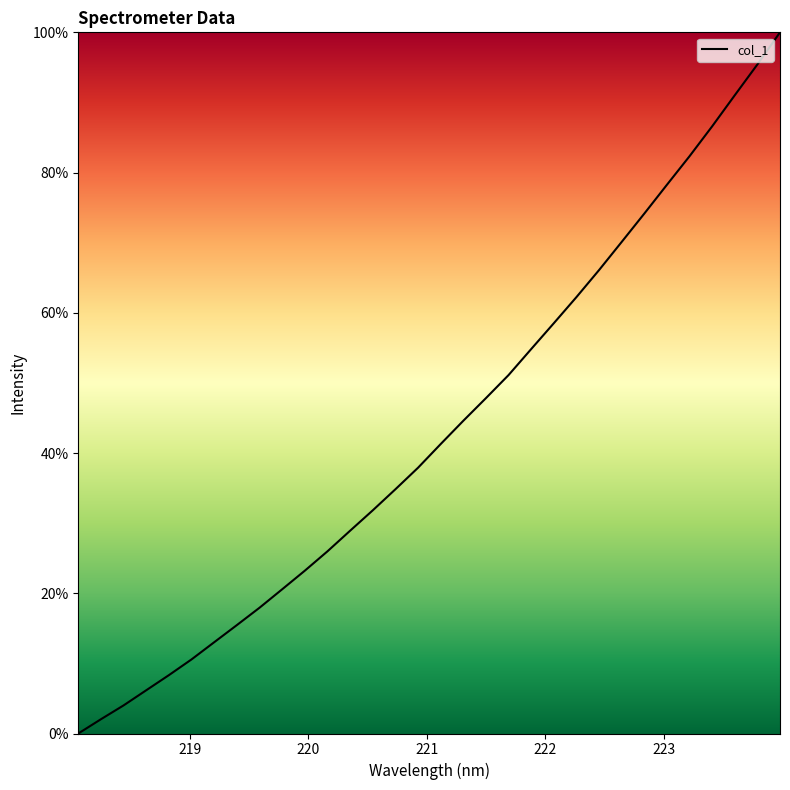

What is the difference between the maximum and minimum values?

100.0